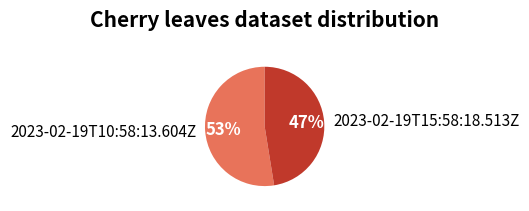

Between 2023-02-19T10:58:13.604Z and 2023-02-19T15:58:18.513Z, which is larger?

2023-02-19T10:58:13.604Z